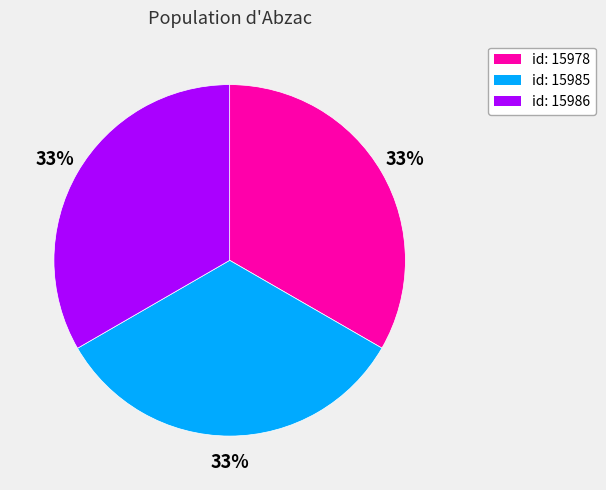

Is there any slice that represents more than half of the pie?

No